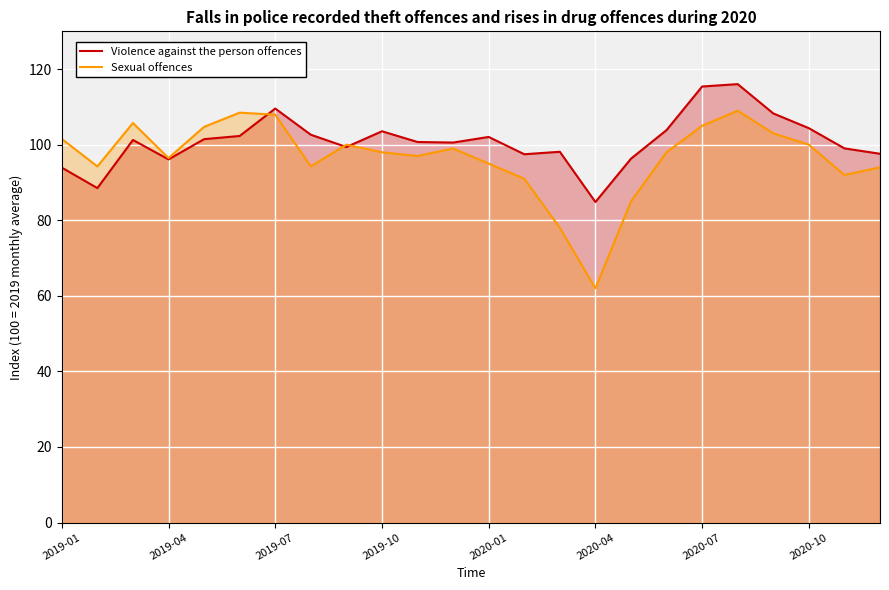

What is the difference between the highest and lowest values at 20?

5.3